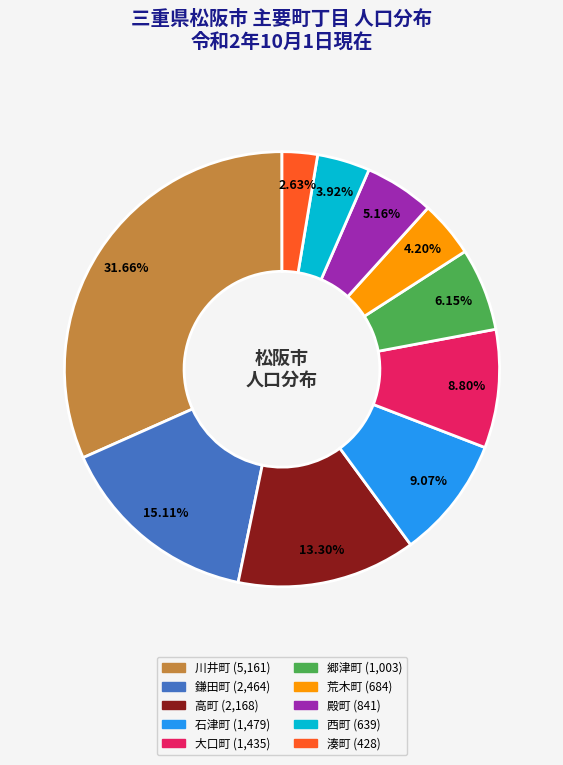

Between 湊町 and 荒木町, which is larger?

荒木町